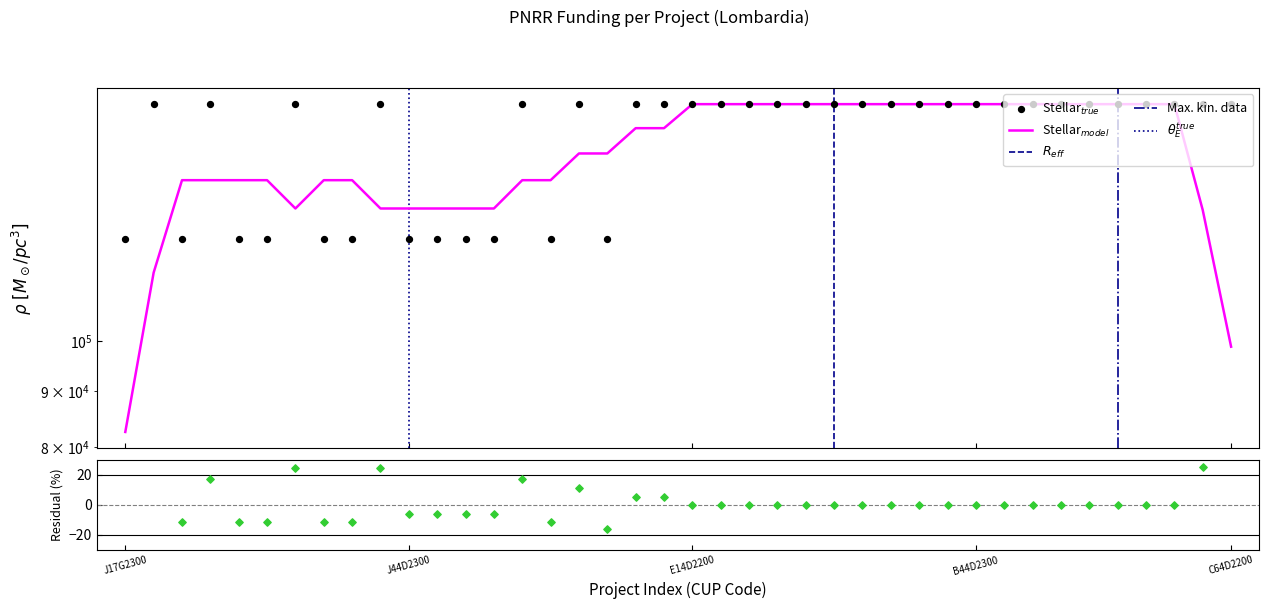

Between C44D22003700006 and H14D23000300006, which is larger?

C44D22003700006